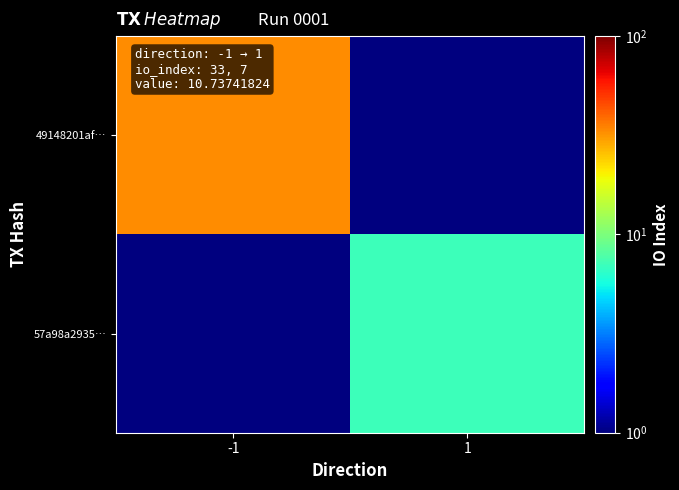

What is the spread (max minus min) of values at -1?

32.5